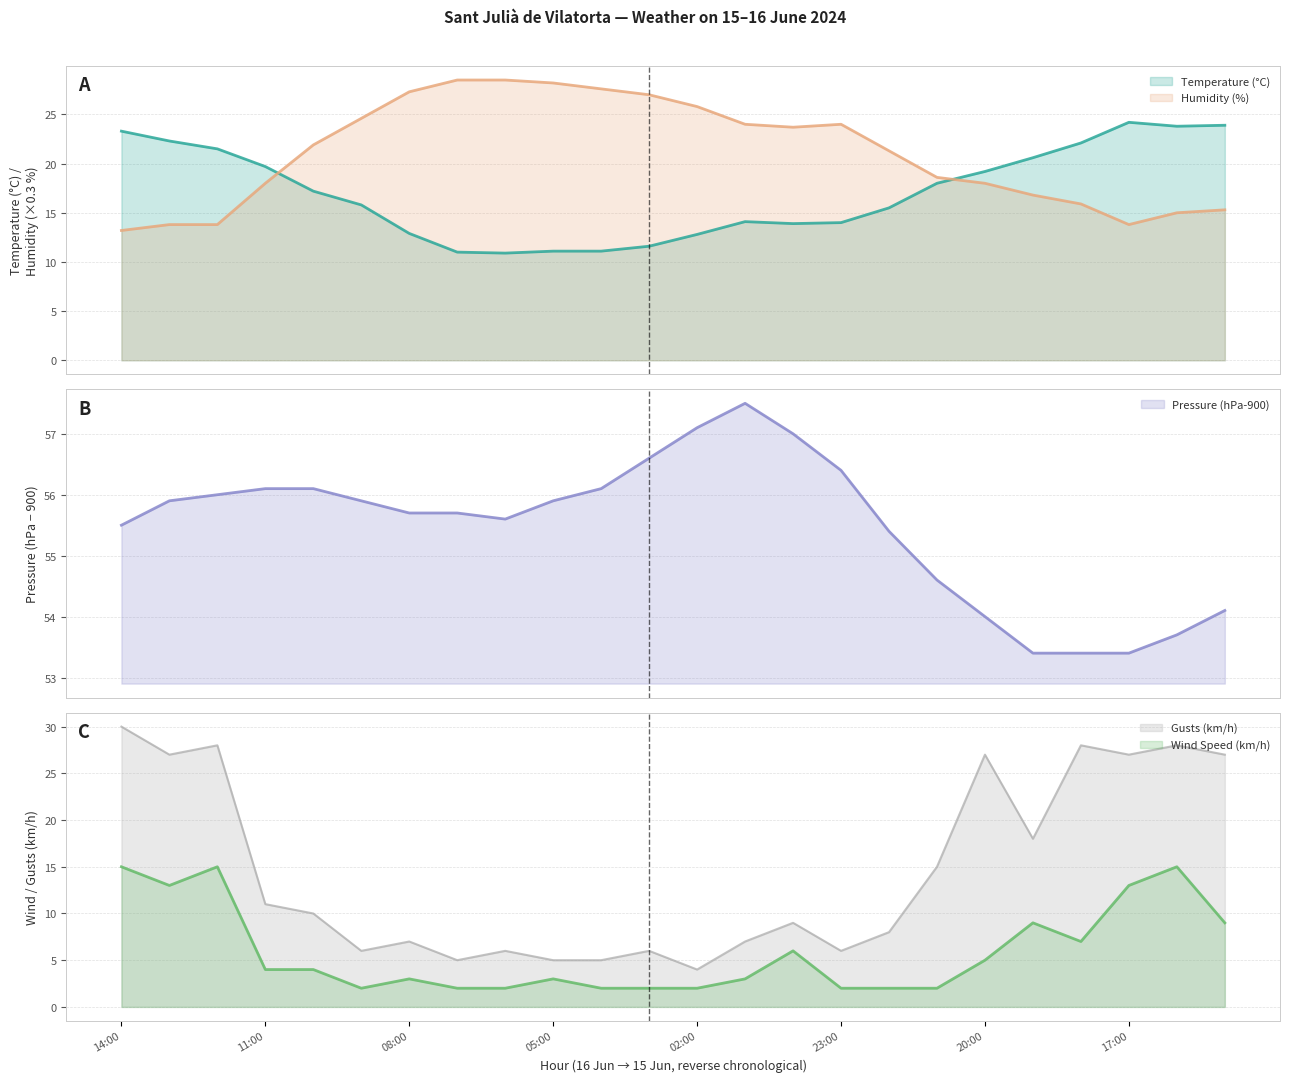

How many lines are shown in the chart?

5